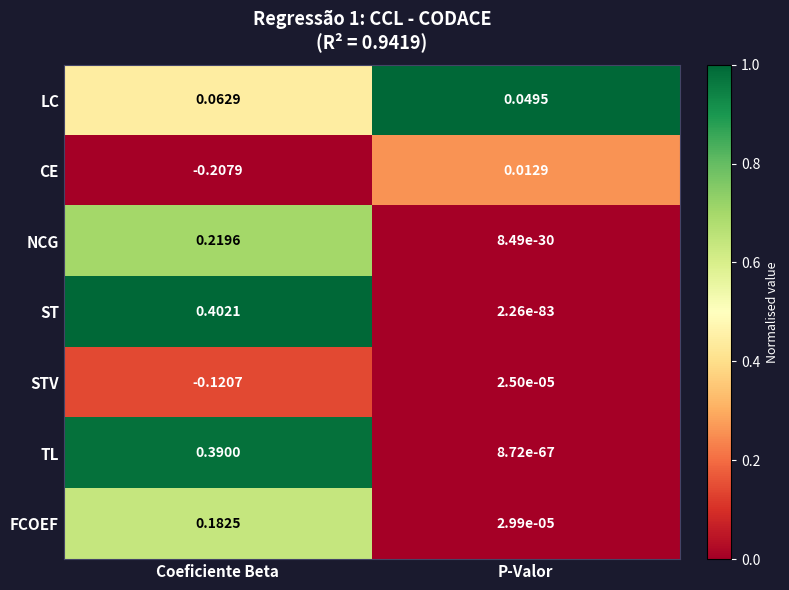

Which series has the largest total across all categories?

ST